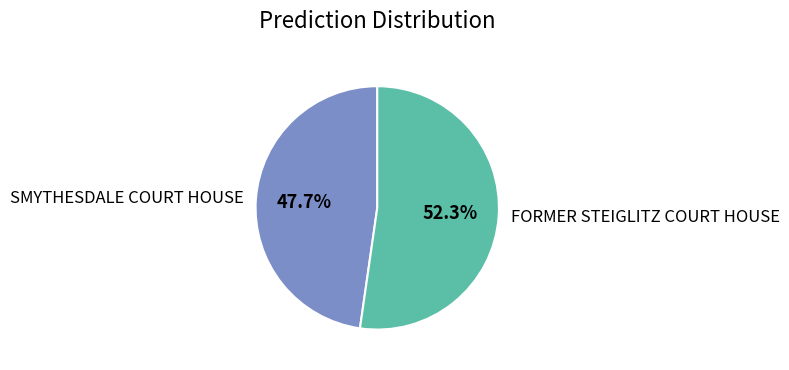

To the nearest percent, what is the average slice percentage?

50%